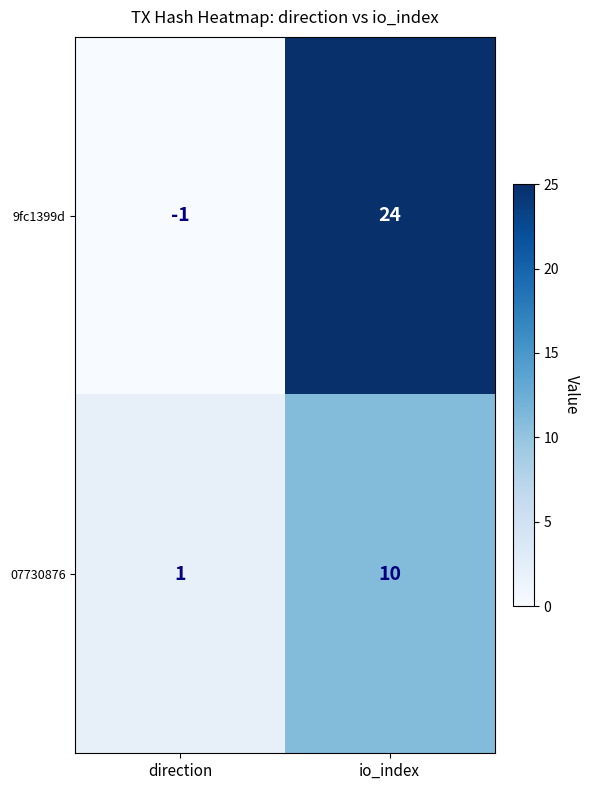

At which label is 9fc1399d closest to 11?

direction